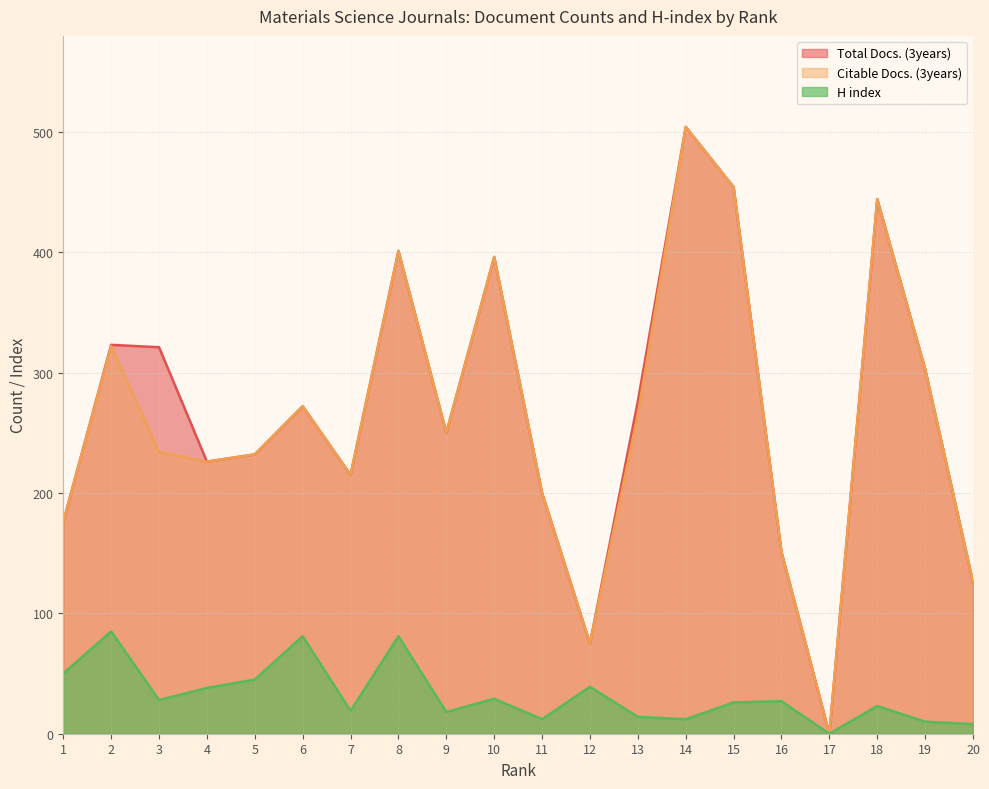

Reading left to right, extract all data points from this chart.

Total Docs. (3years): 176	323	321	226	232	272	215	401	250	396	200	75	276	504	454	151	0	444	303	126
Citable Docs. (3years): 176	322	234	226	232	272	215	401	250	396	200	75	265	504	454	151	0	444	303	126
H index: 50	85	28	38	45	81	19	81	18	29	12	39	14	12	26	27	0	23	10	8